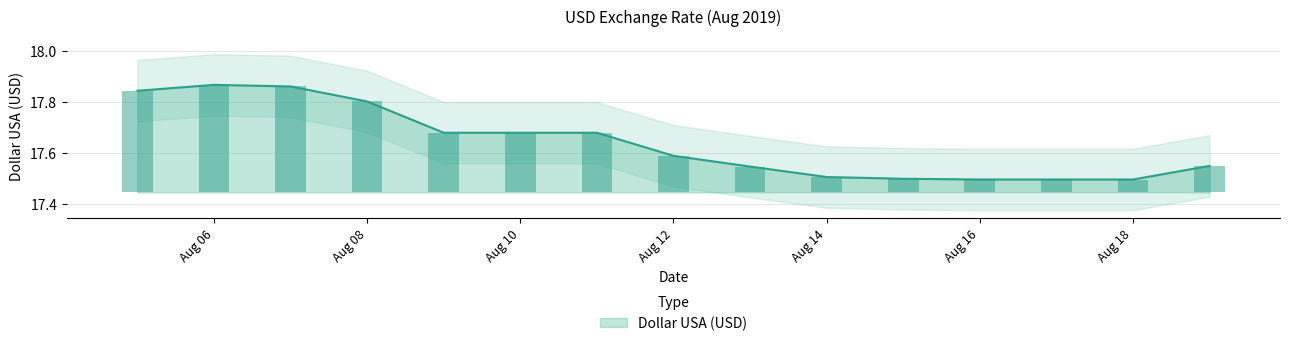

Which label corresponds to the largest value in the chart?

Aug 06